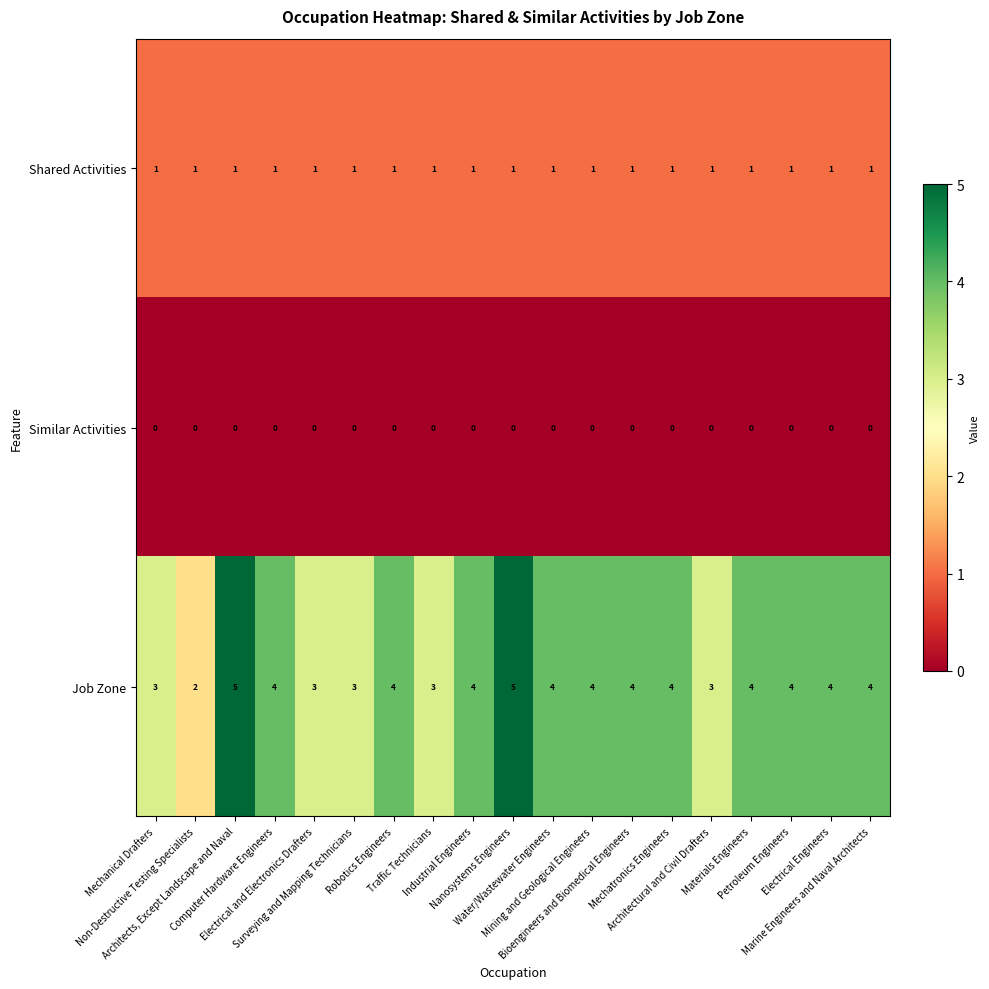

Which series has the largest total across all categories?

Job Zone